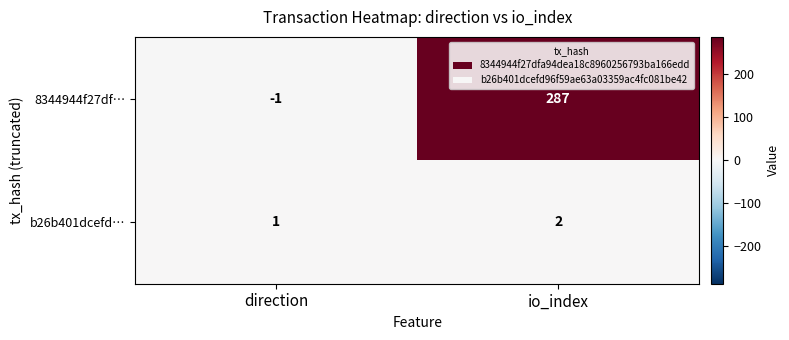

The value of b26b401dcefd… at io_index is 3. True or false?

False